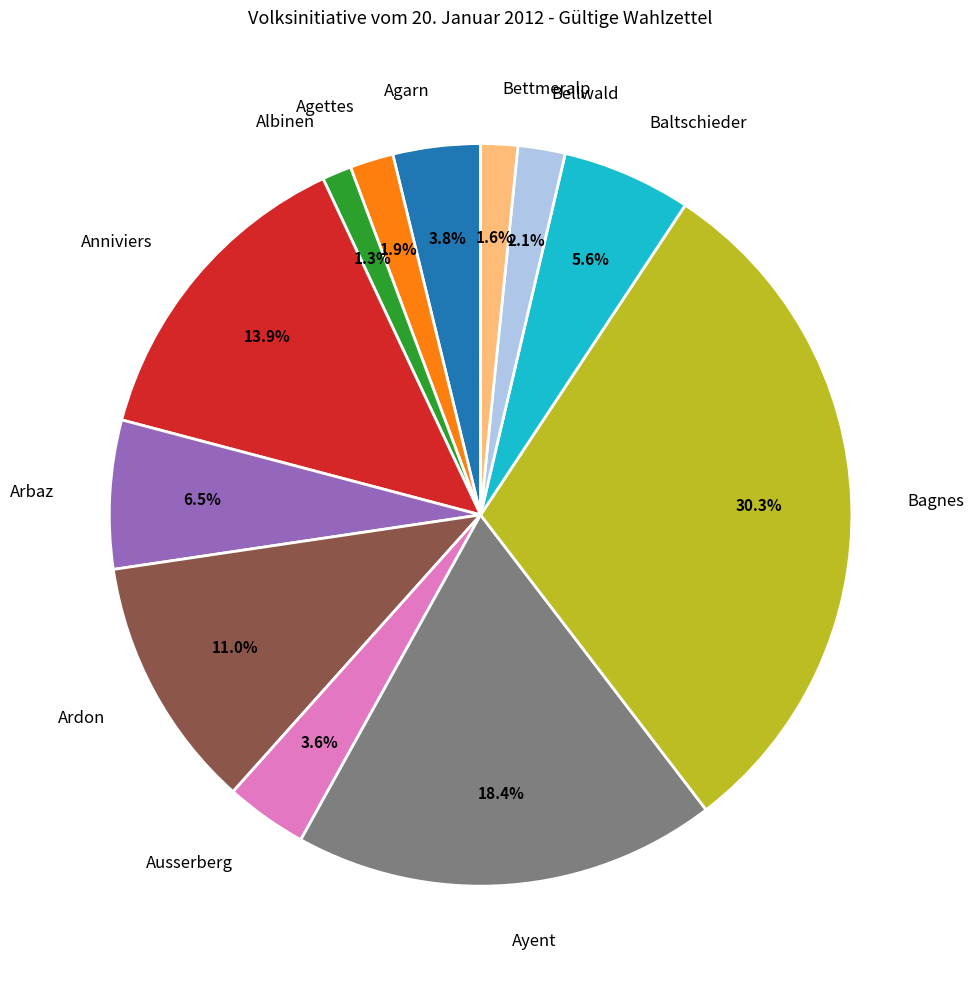

To the nearest percent, what is the difference between the Ardon and Albinen slice percentages?

10%